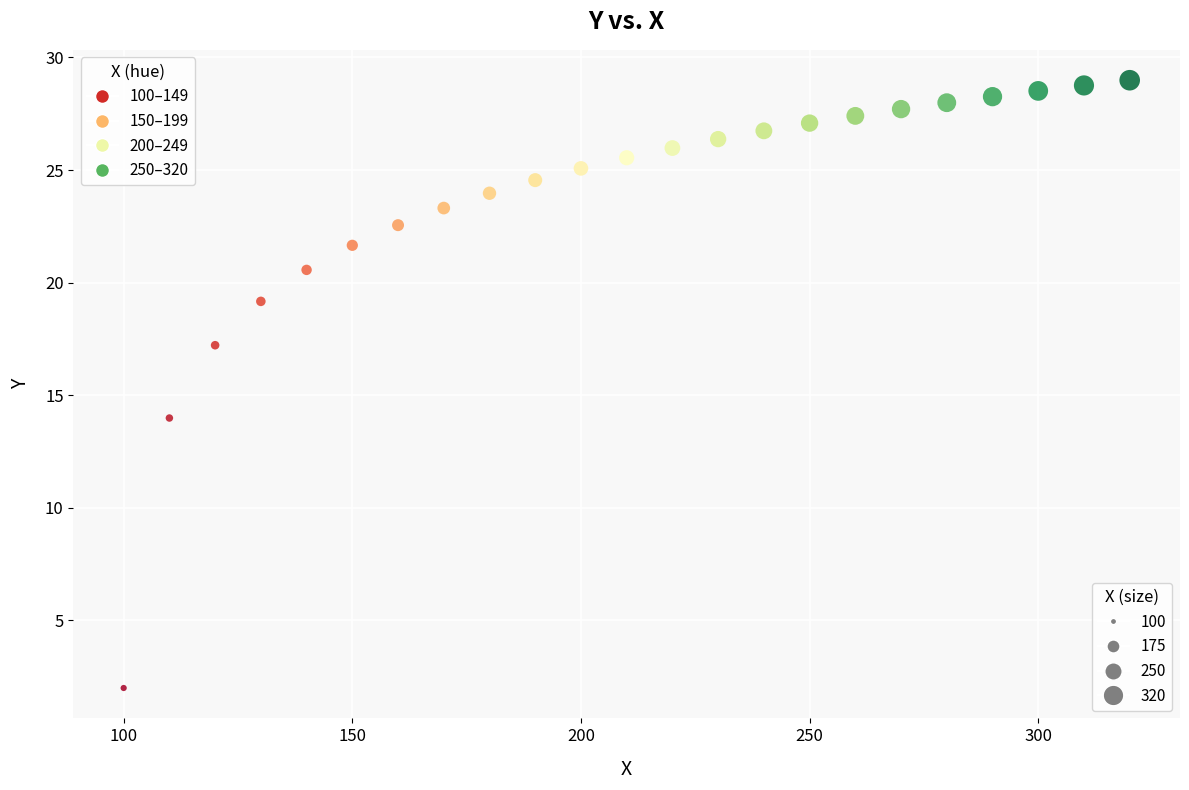

What is the range of X values (max minus min)?

220.0